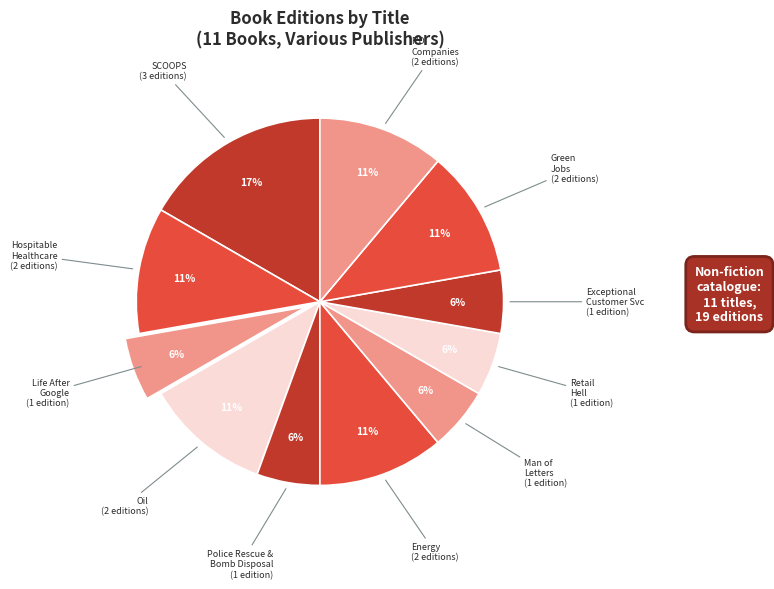

The F'D Companies slice represents 11% of the pie. True or false?

True